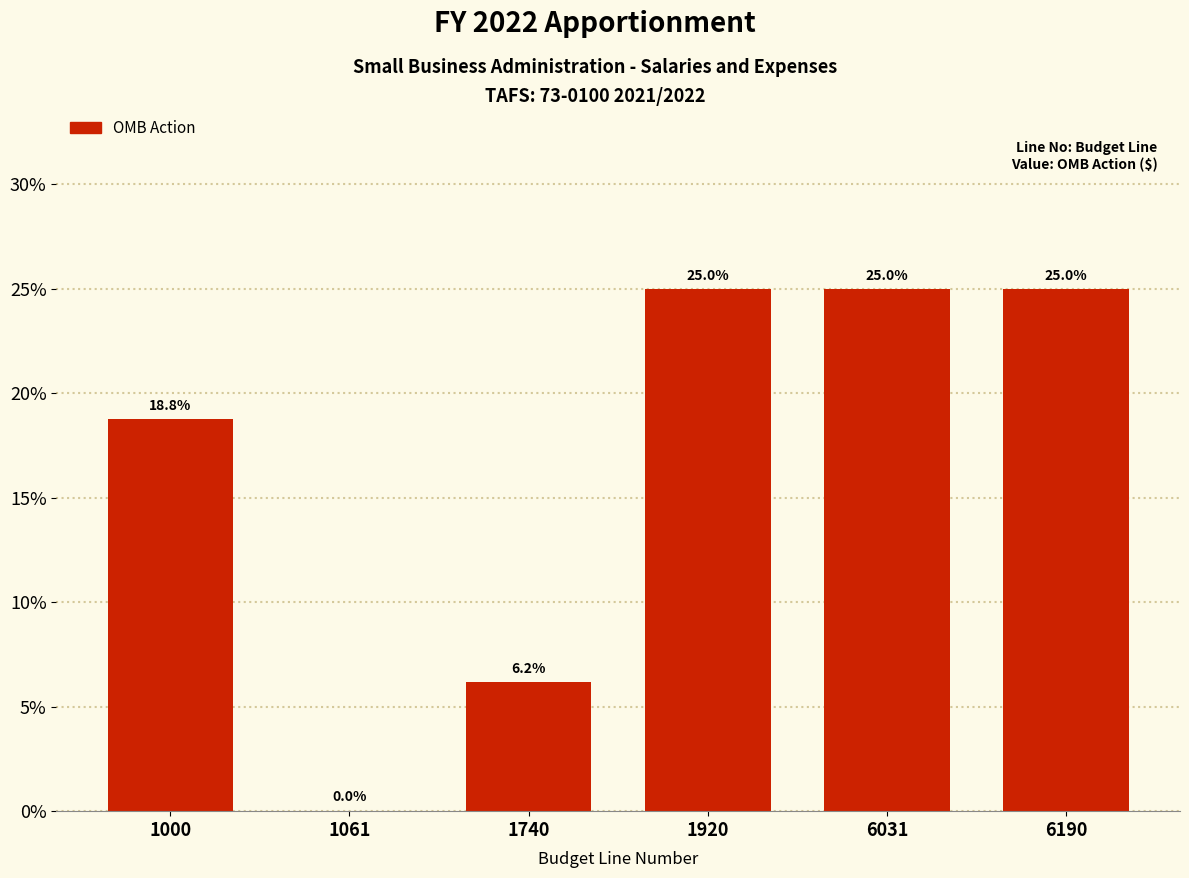

What value does the data have at 1920?

25.0